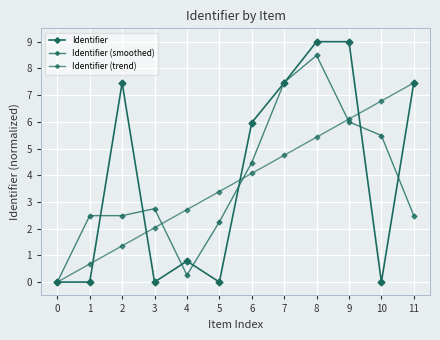

Rank the series at 9 from highest to lowest value.

Identifier, Identifier (trend), Identifier (smoothed)